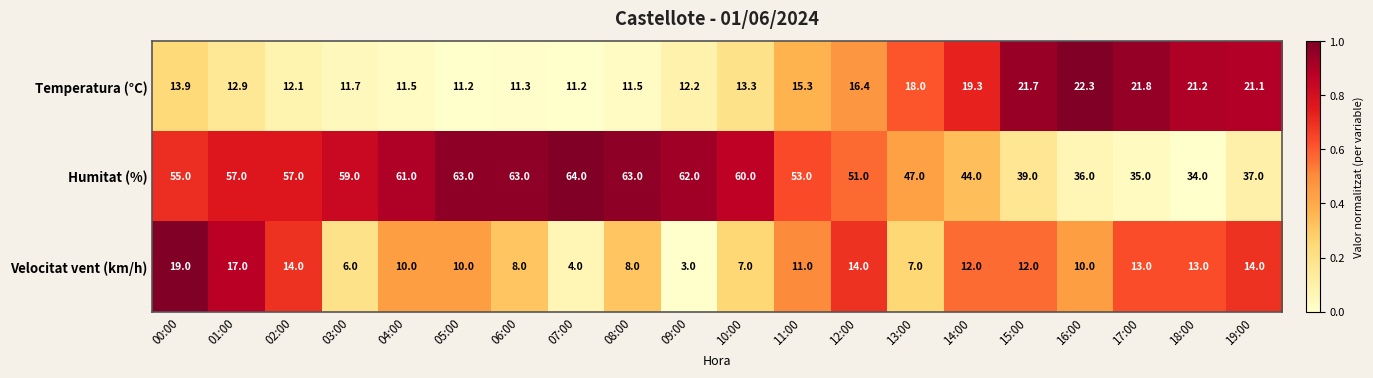

What is the difference between the Velocitat vent (km/h) values at 14:00 and 02:00?

2.0